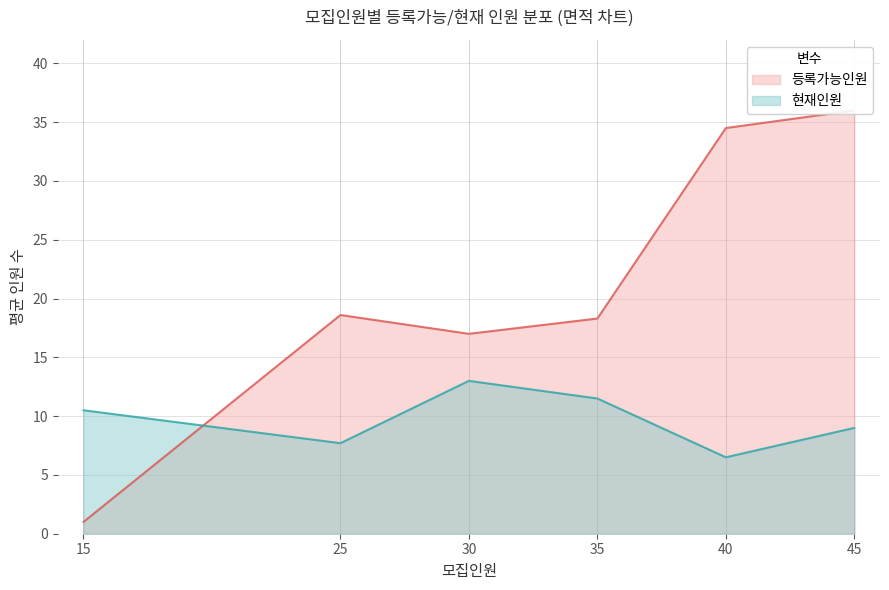

Between 25 and 25, which series saw the biggest shift?

등록가능인원